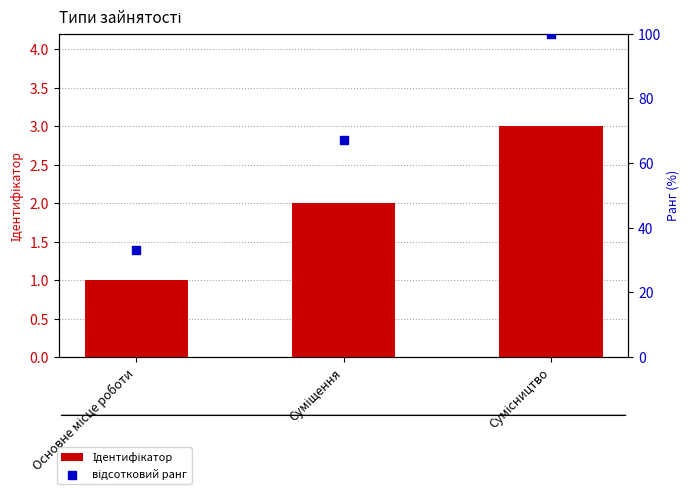

Which series contains the highest Y value?

відсотковий ранг